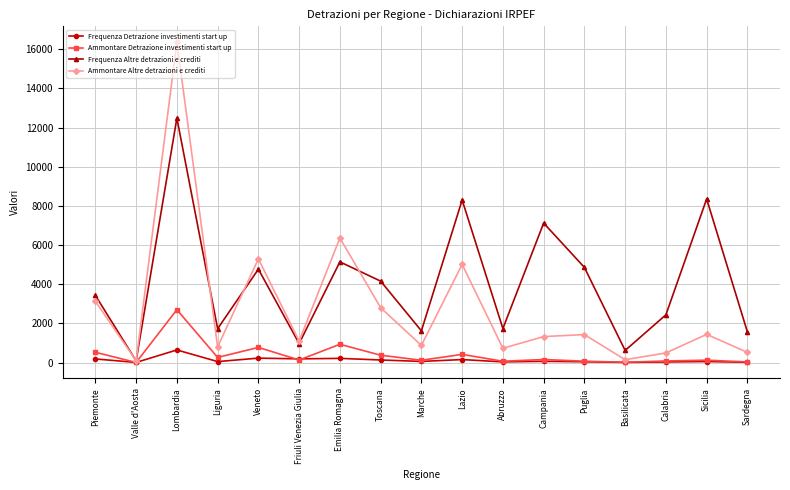

Does the chart have visible grid lines?

Yes